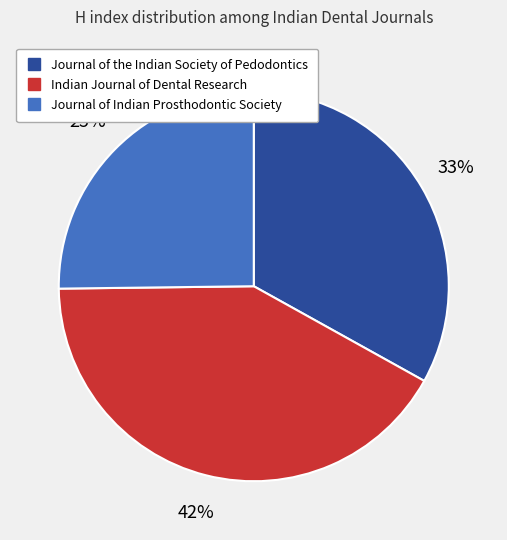

Count the number of slices in the pie.

3